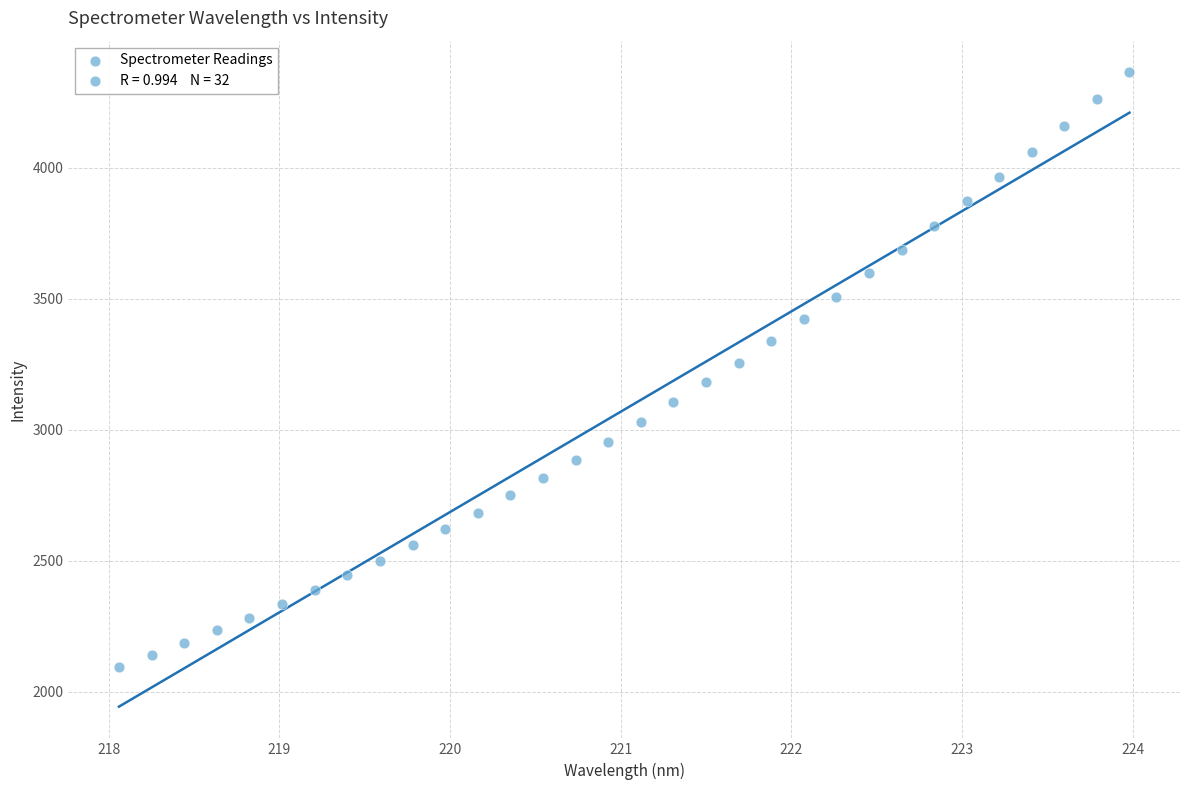

What is the range of Y values (max minus min)?

2270.8